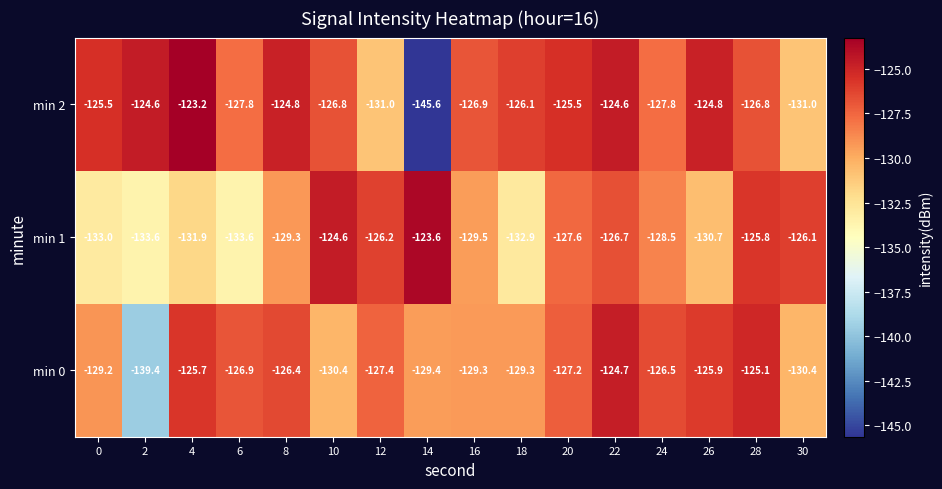

At 8, list the series in order from largest to smallest.

min 2, min 0, min 1